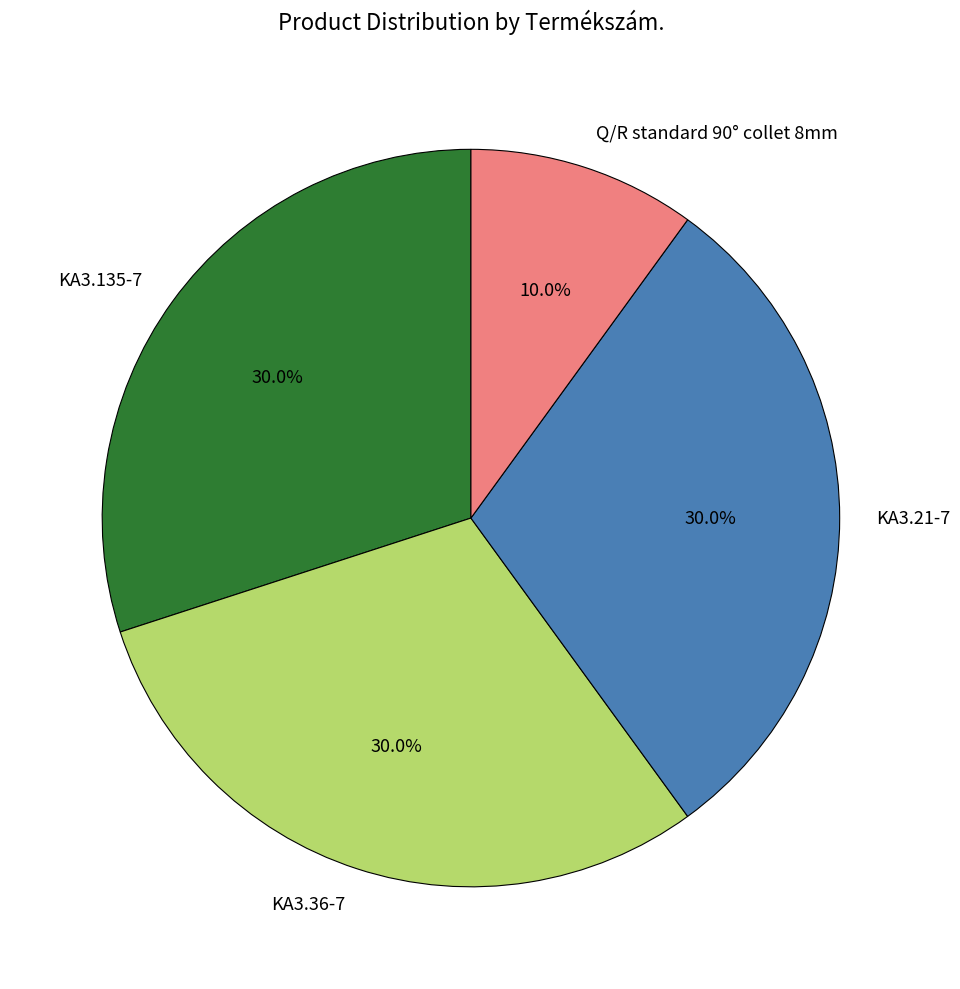

To the nearest percent, what is the difference between the largest and smallest slice percentages?

20%